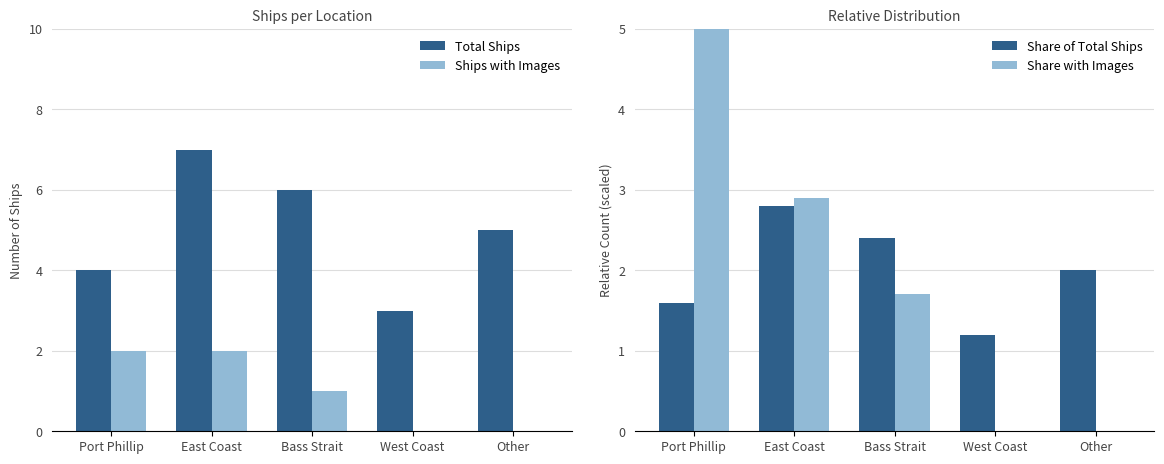

Reading left to right, list all the values displayed in this chart.

Total Ships: 4.0	7.0	6.0	3.0	5.0
Ships with Images: 2.0	2.0	1.0	0.0	0.0
Share of Total Ships: 1.6	2.8	2.4	1.2	2.0
Share with Images: 5.0	2.9	1.7	0.0	0.0